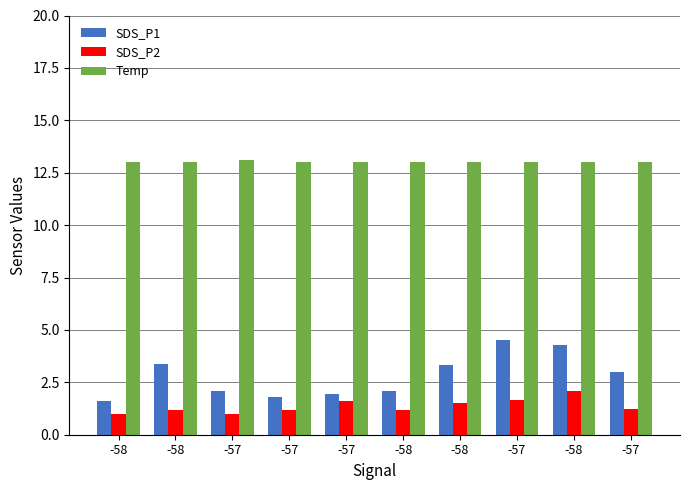

Which series has the largest total across all categories?

Temp